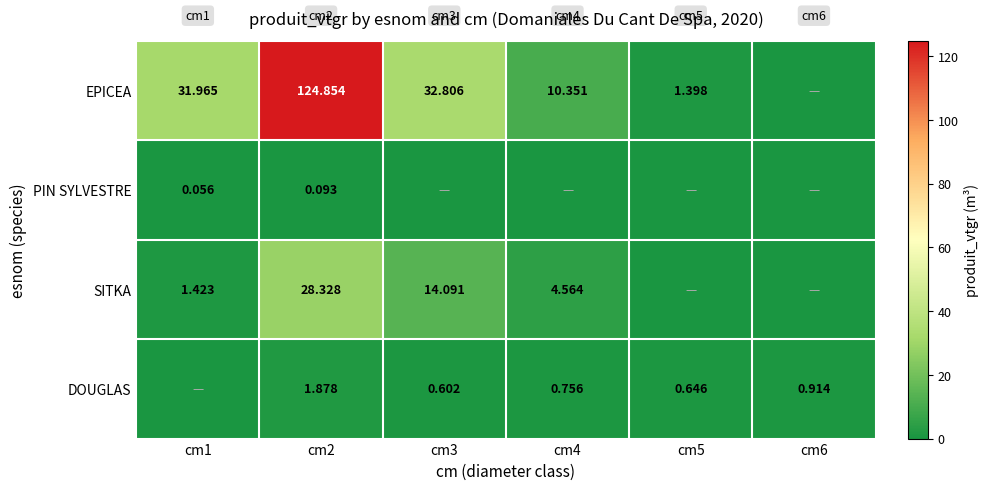

Is the value of SITKA at cm4 greater than the value of DOUGLAS at cm6?

Yes